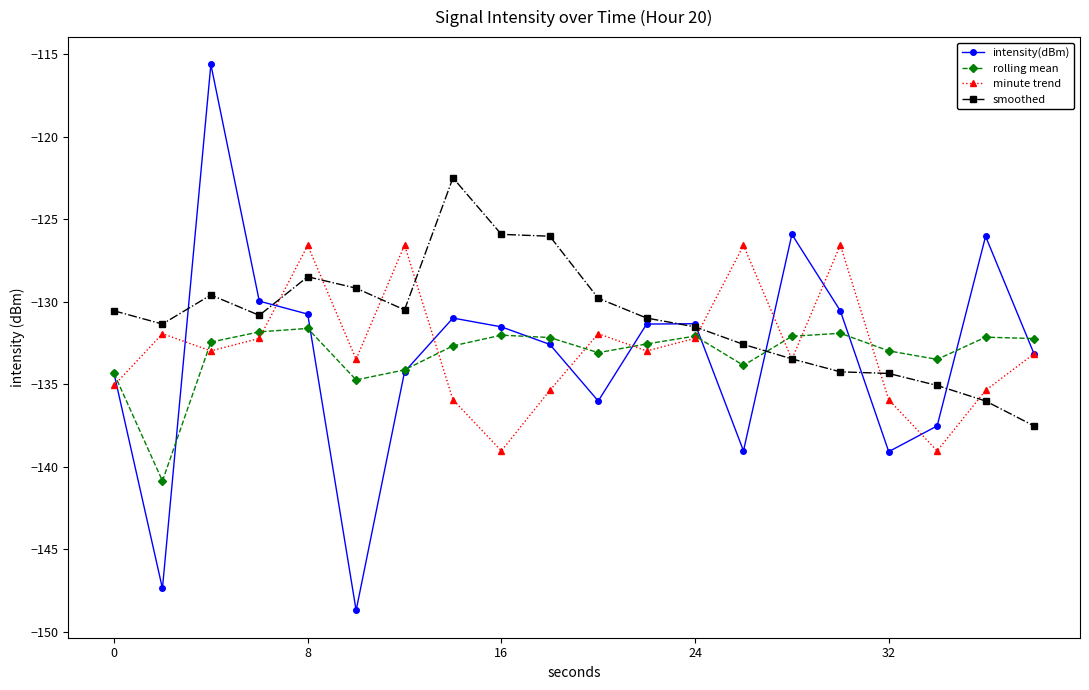

What is the value of the intensity(dBm) point at the 14th from the left?

-139.0